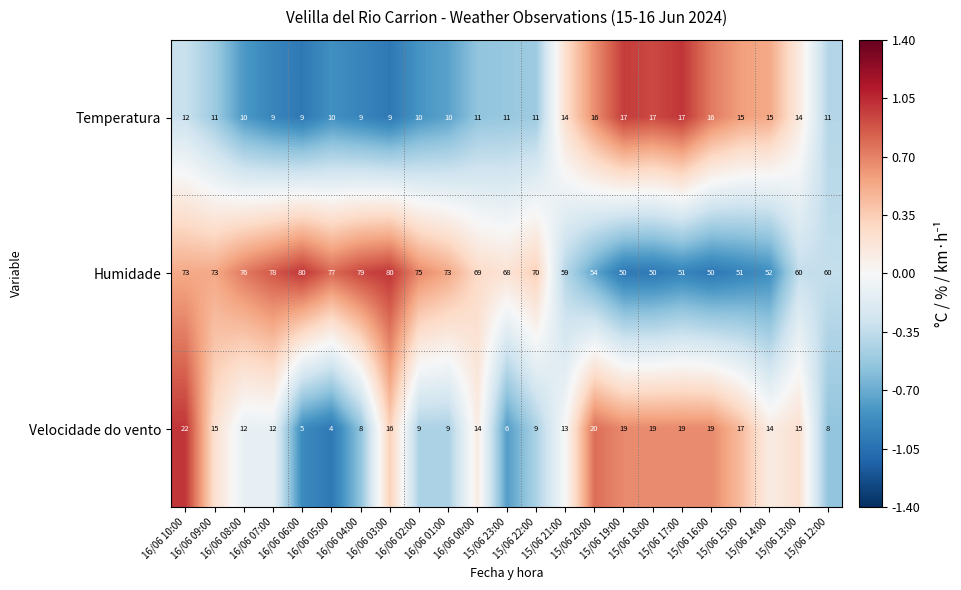

What is the minimum value for Velocidade do vento?

4